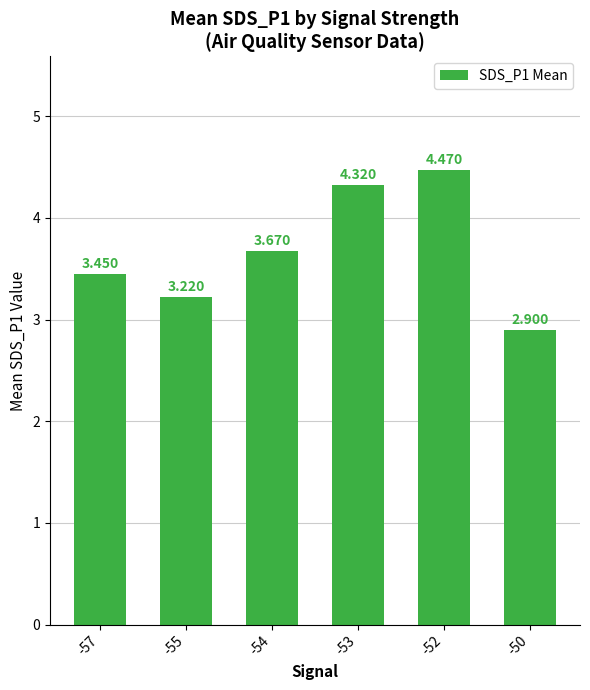

How many series are shown in this chart?

1